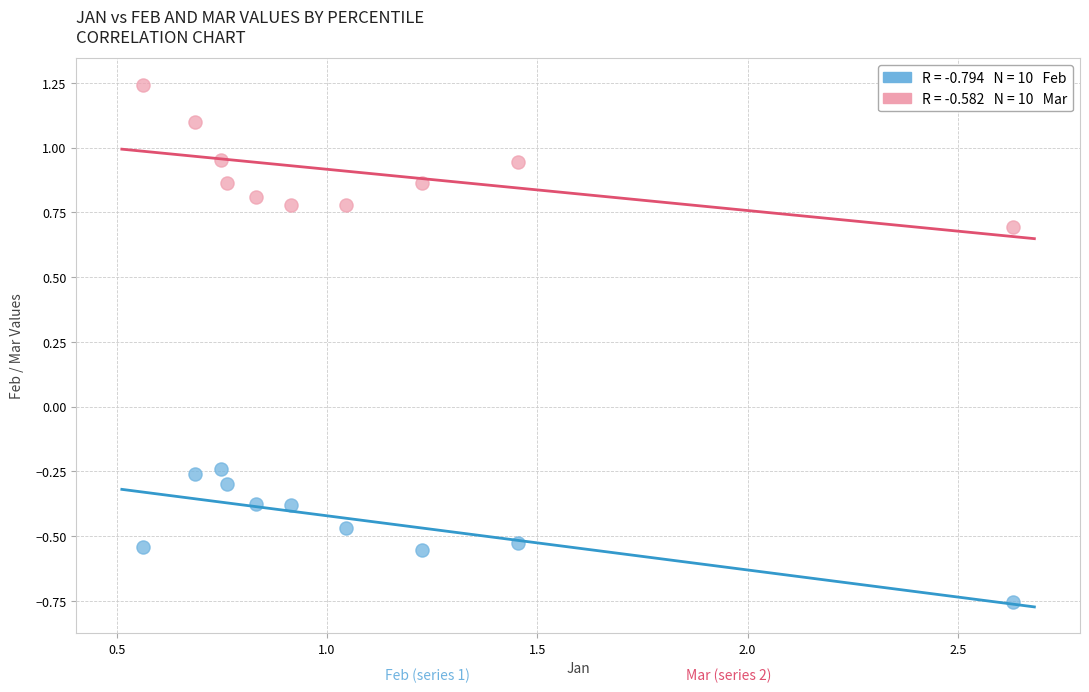

Across all data points, what is the range of Y values (max minus min)?

2.0